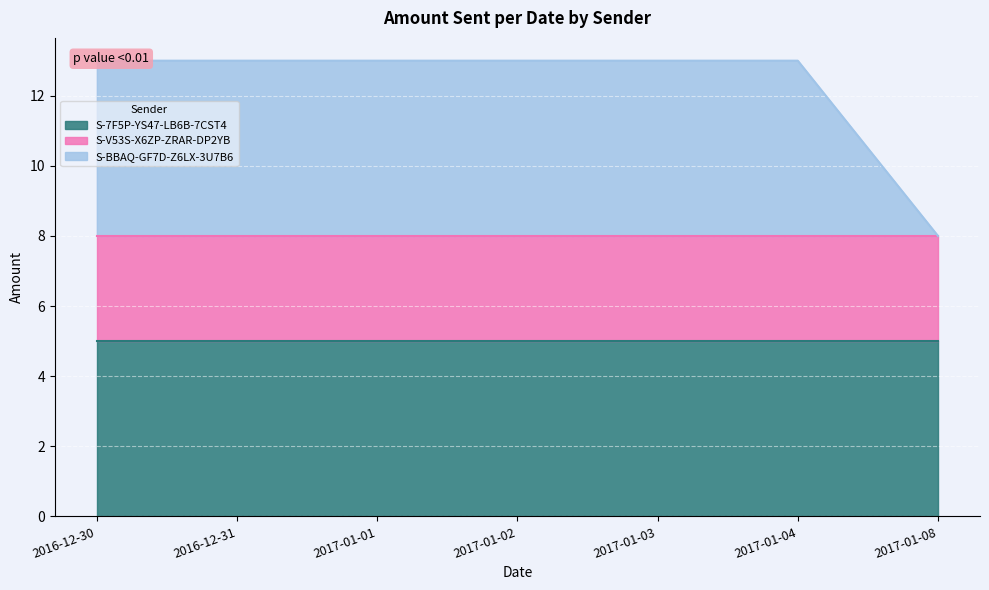

What is the label of the 7th point from the right?

2016-12-30